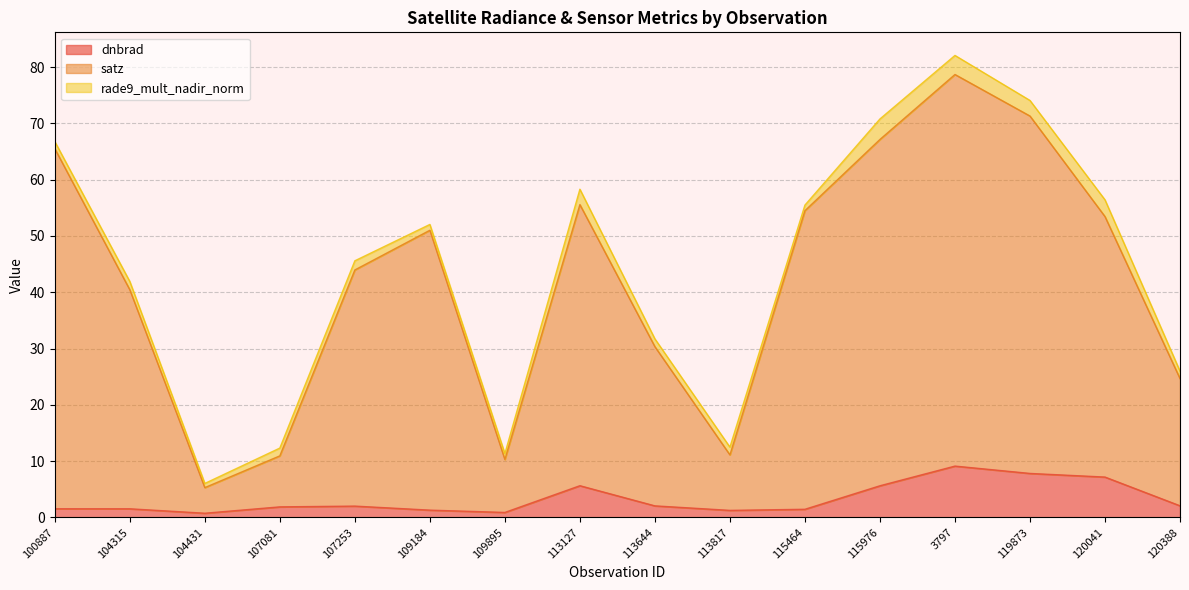

What is the sum of the satz values at 3797 and 109184?

129.7